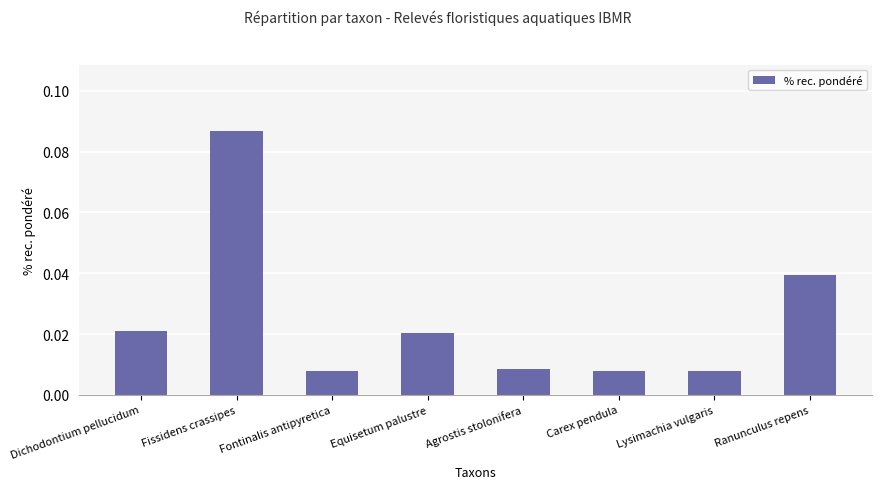

What is the change in value from Dichodontium pellucidum to Fissidens crassipes?

+0.1